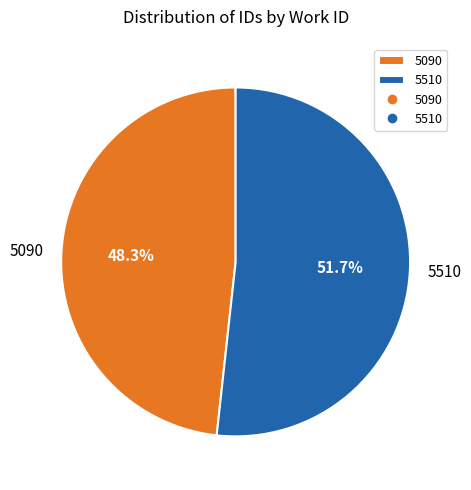

To the nearest percent, what is the combined percentage of 5510 and 5090?

100%